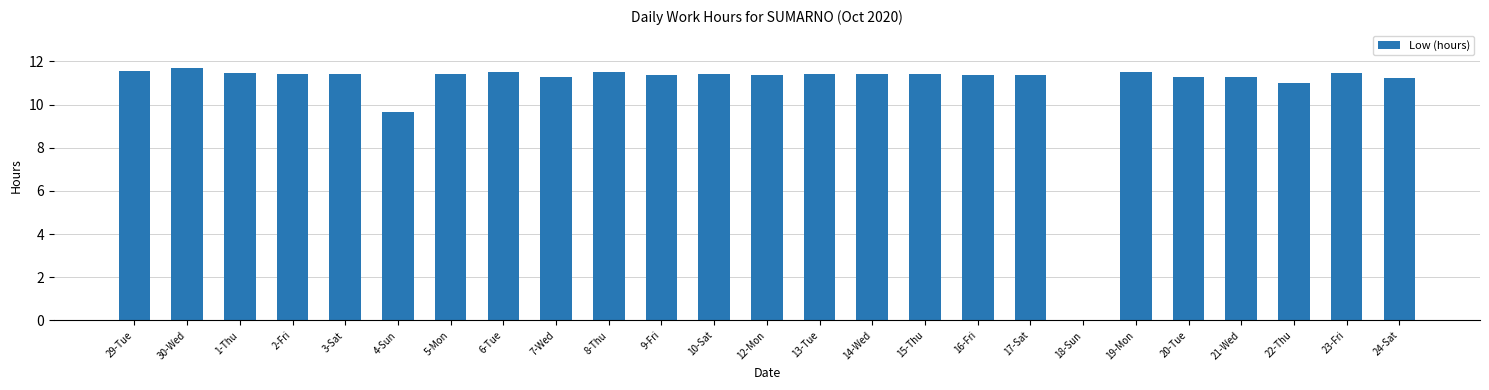

What is the ratio of the value at 17-Sat to the value at 2-Fri?

1.0